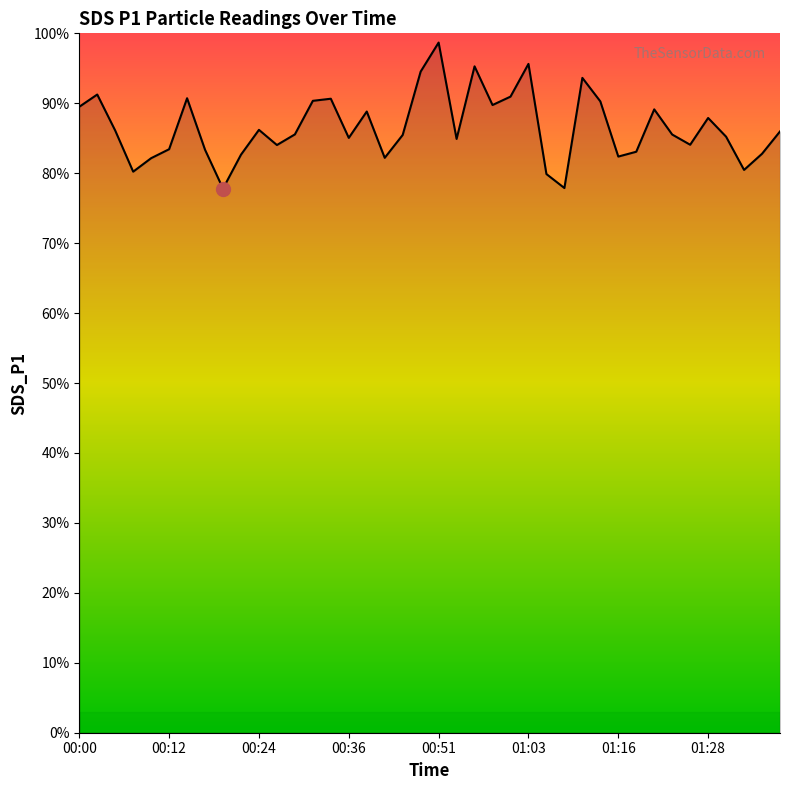

True or false: the data has more than 2 interior local peaks.

True